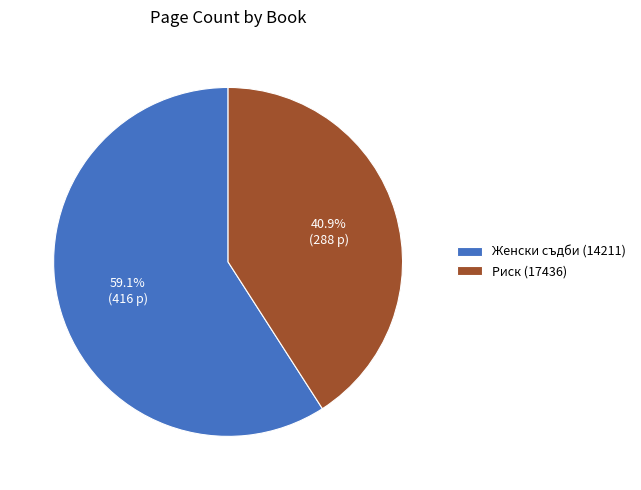

What percentage is NOT represented by Женски съдби (14211)?

40.9%